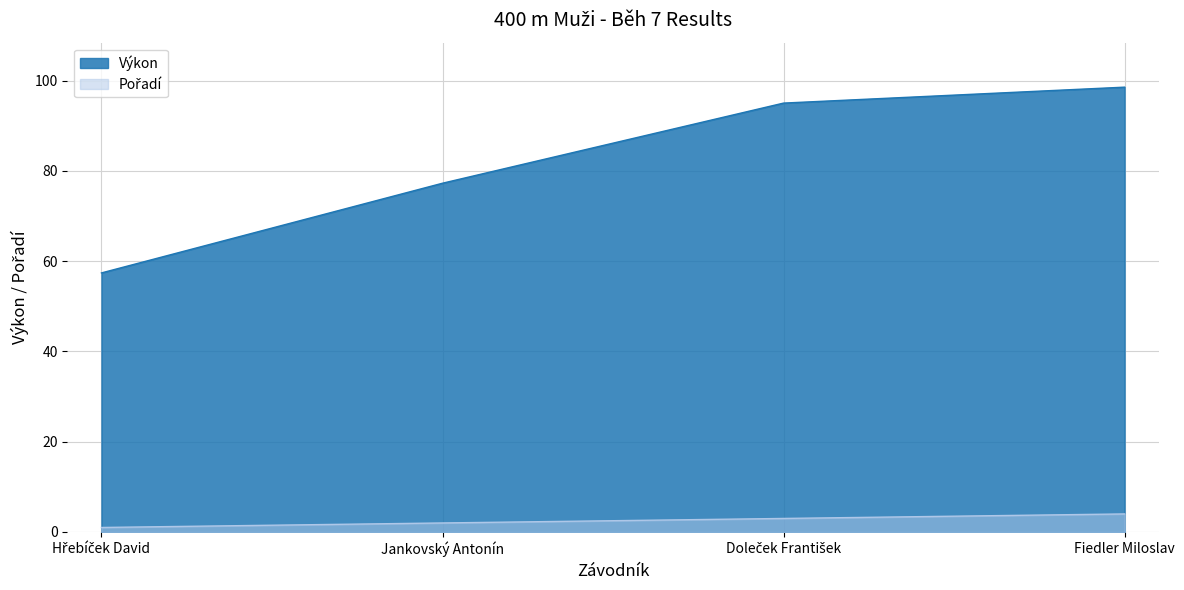

The value of Výkon at Jankovský Antonín is 77.3. True or false?

True